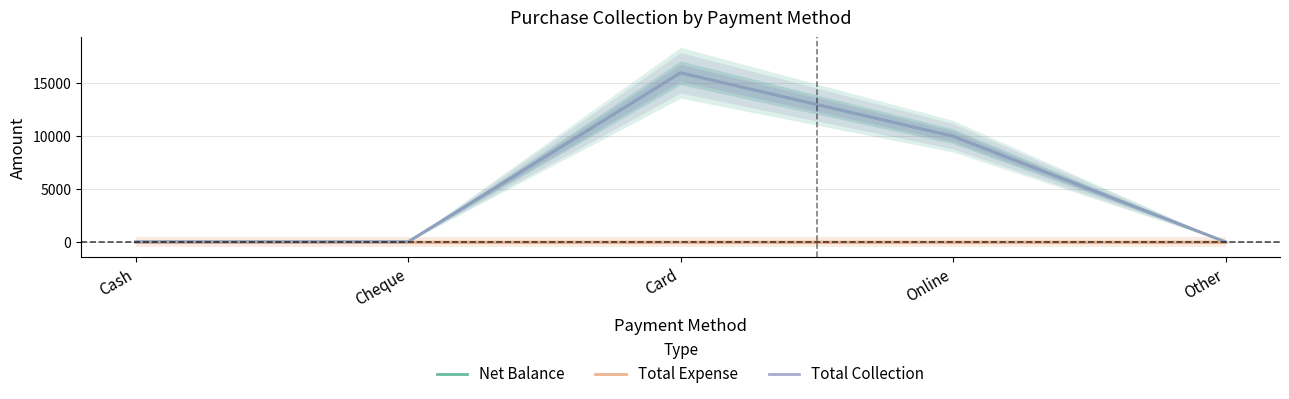

How many data points does each series have?

5